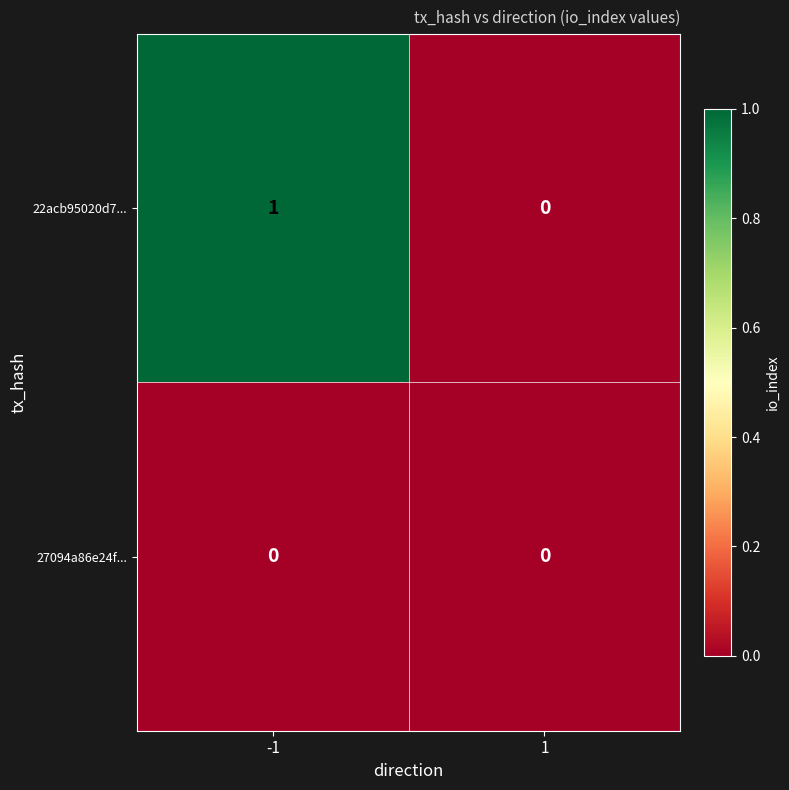

Is it true that 22acb95020d7... equals 0 at 1?

True